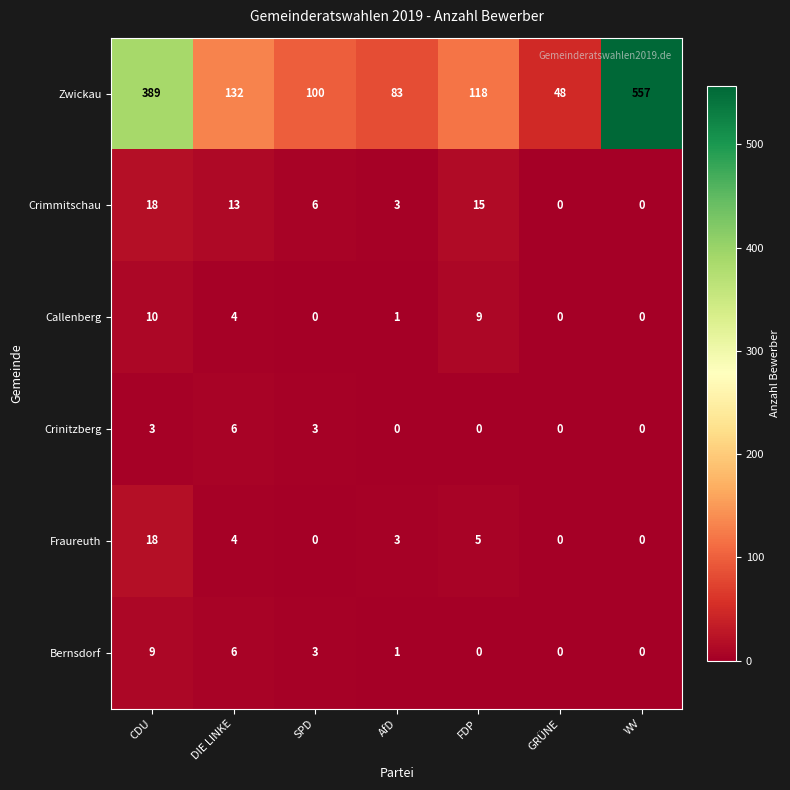

Which series has the largest range (max minus min)?

Zwickau